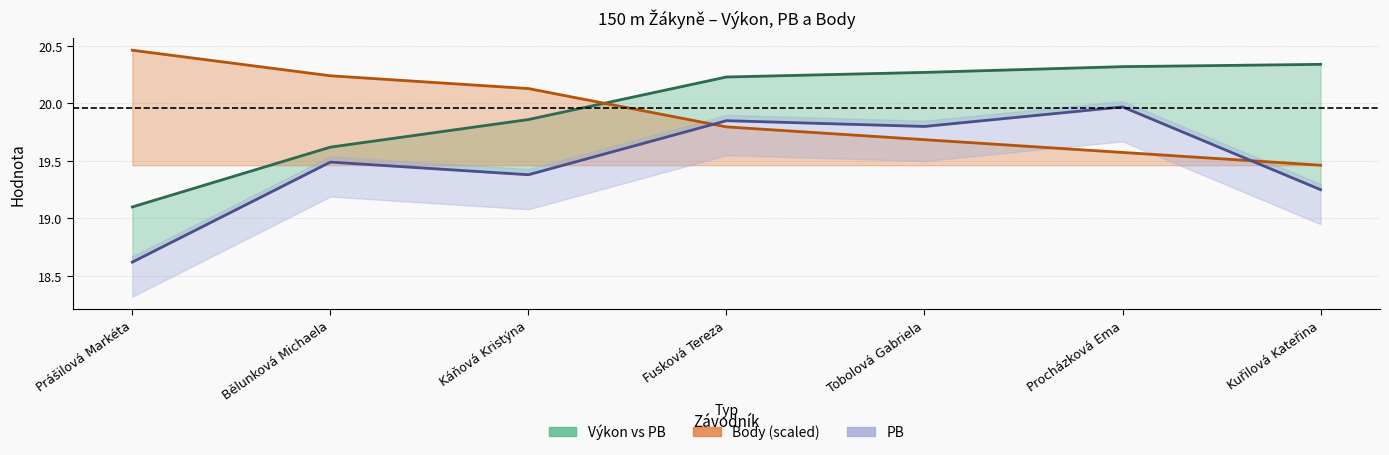

Rank the series at Tobolová Gabriela from lowest to highest value.

Body (scaled), PB, Výkon